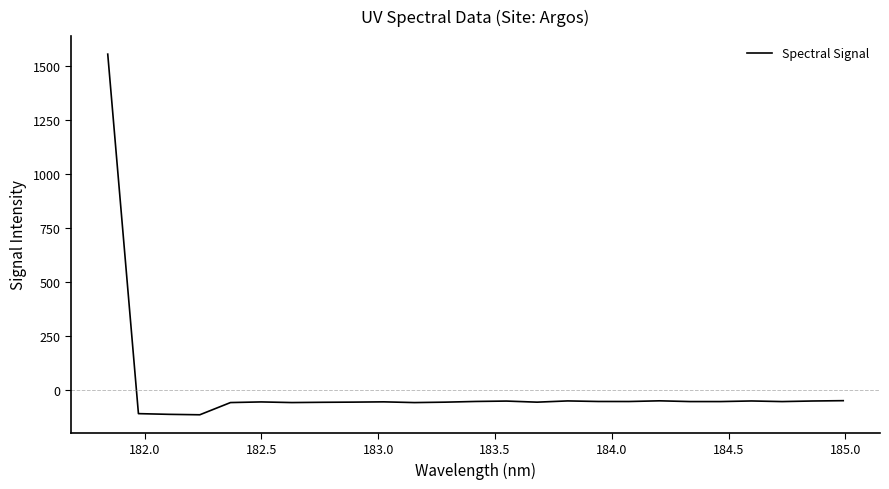

What is the greatest value displayed?

1554.1